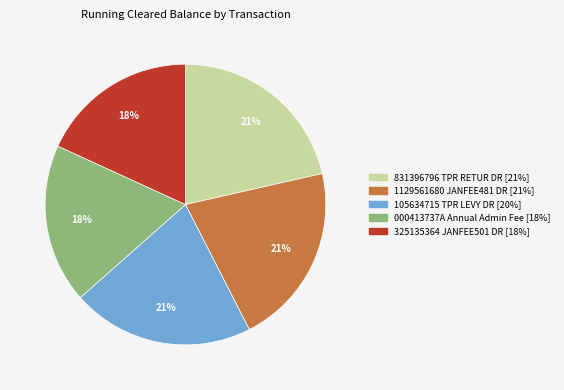

Is there a majority slice in this chart?

No